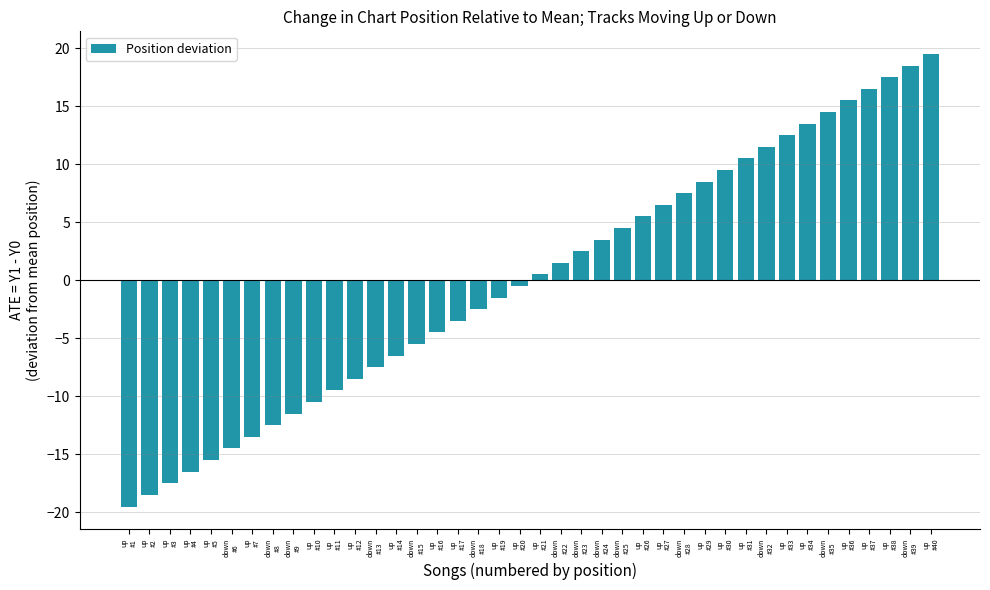

Rank the categories by value from lowest to highest.

up
#1, up
#2, up
#3, up
#4, up
#5, down
#6, up
#7, down
#8, down
#9, up
#10, up
#11, up
#12, down
#13, up
#14, down
#15, up
#16, up
#17, down
#18, up
#19, up
#20, up
#21, down
#22, down
#23, down
#24, down
#25, up
#26, up
#27, down
#28, up
#29, up
#30, up
#31, down
#32, up
#33, up
#34, down
#35, up
#36, up
#37, up
#38, down
#39, up
#40